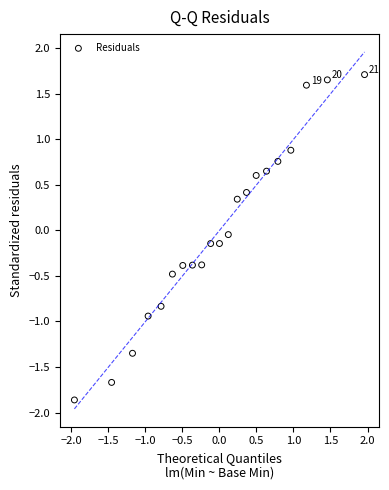

What is the range of Y values (max minus min)?

3.6